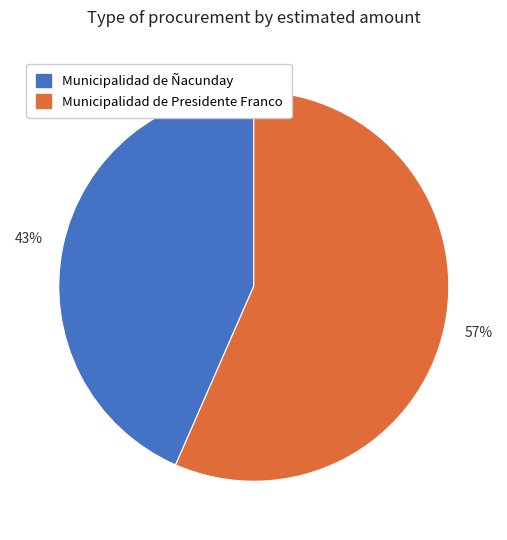

Is the sum of Municipalidad de Presidente Franco and Municipalidad de Ñacunday greater than half?

Yes